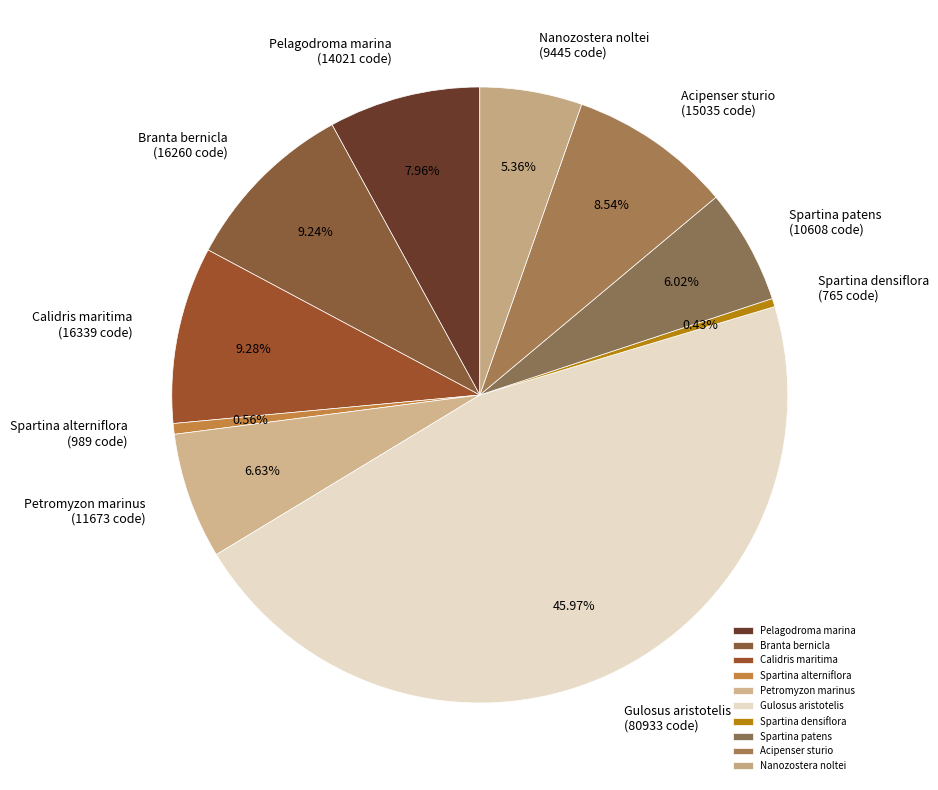

Which has a higher value, Gulosus aristotelis or Spartina patens?

Gulosus aristotelis